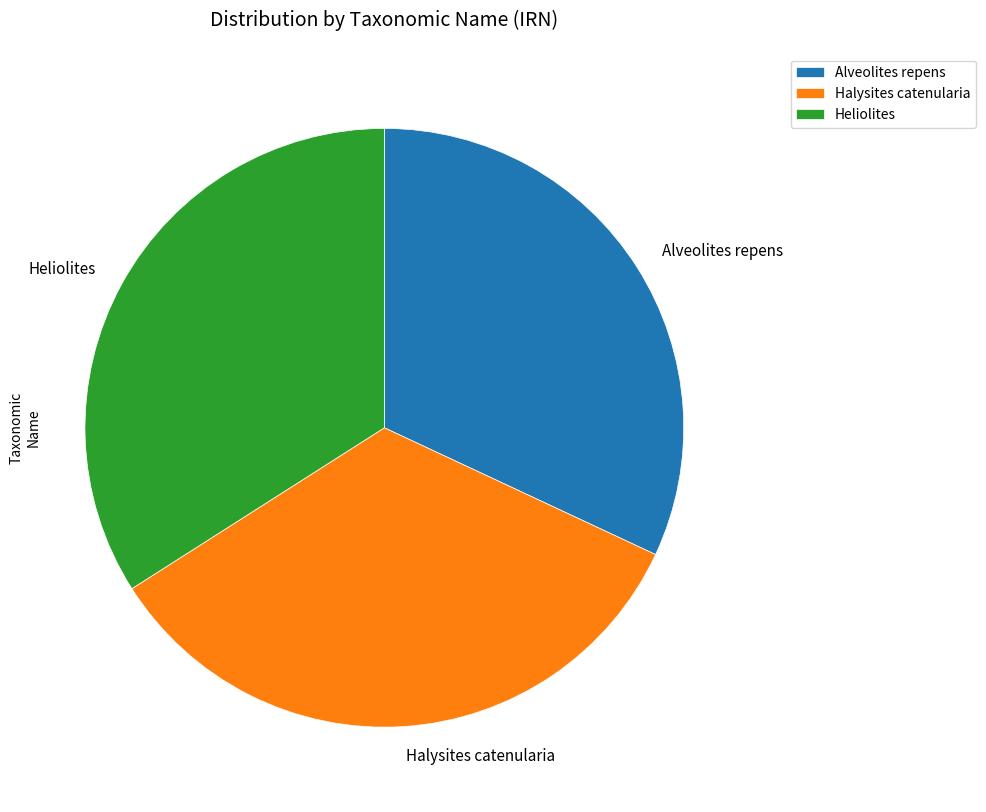

What is the ratio of the value at Alveolites repens to the value at Heliolites?

0.9